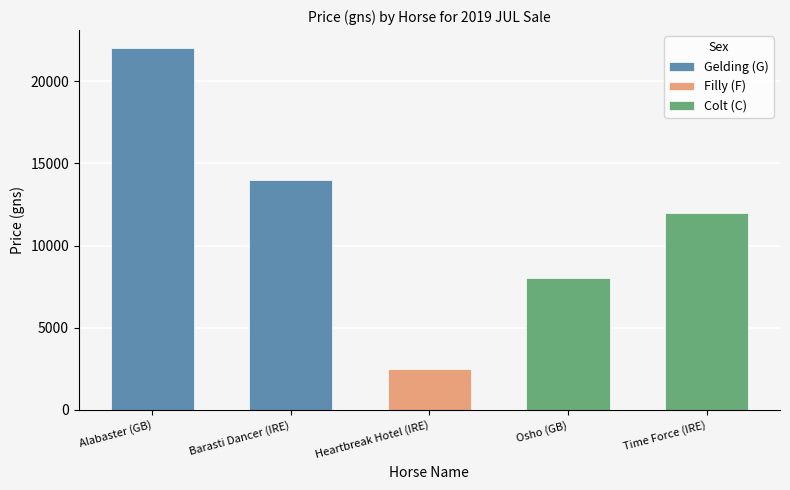

Which category has the highest value across all series?

Alabaster (GB)